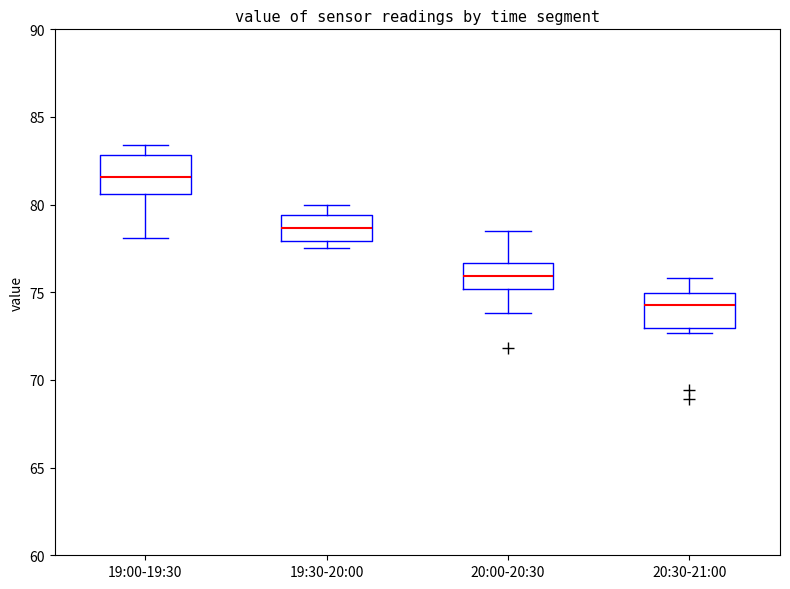

Which box's median line is the lowest?

20:30-21:00